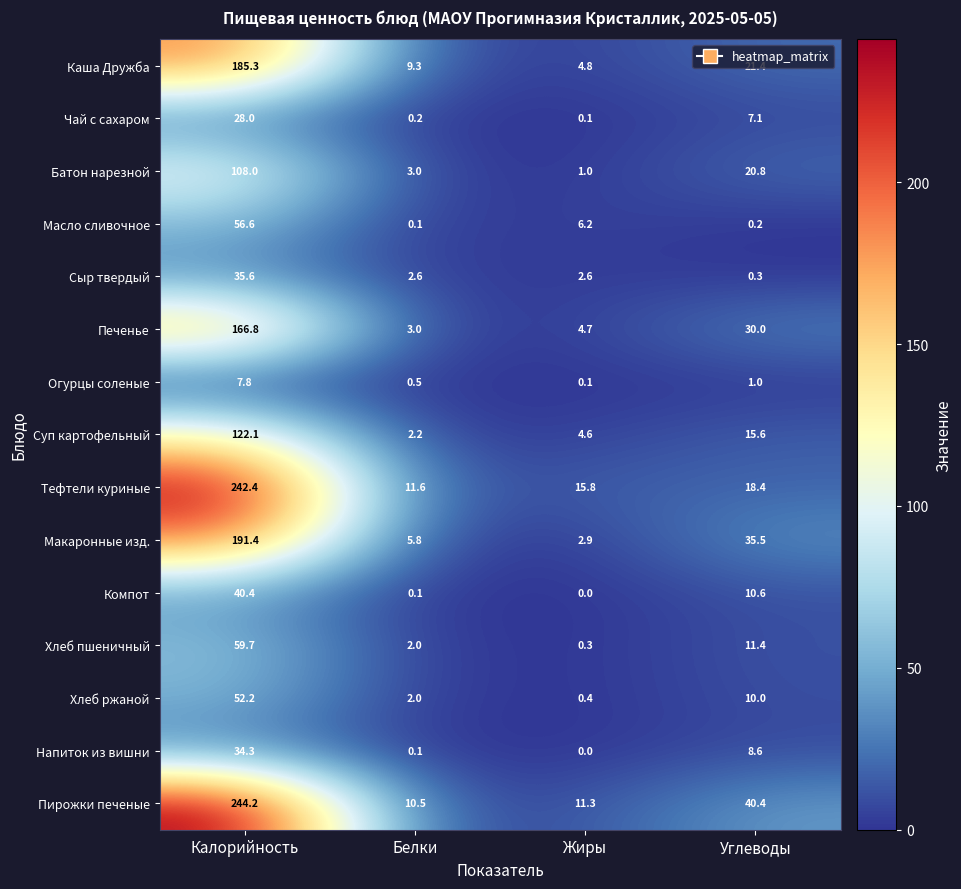

The value of Суп картофельный at Жиры is 8.2. True or false?

False